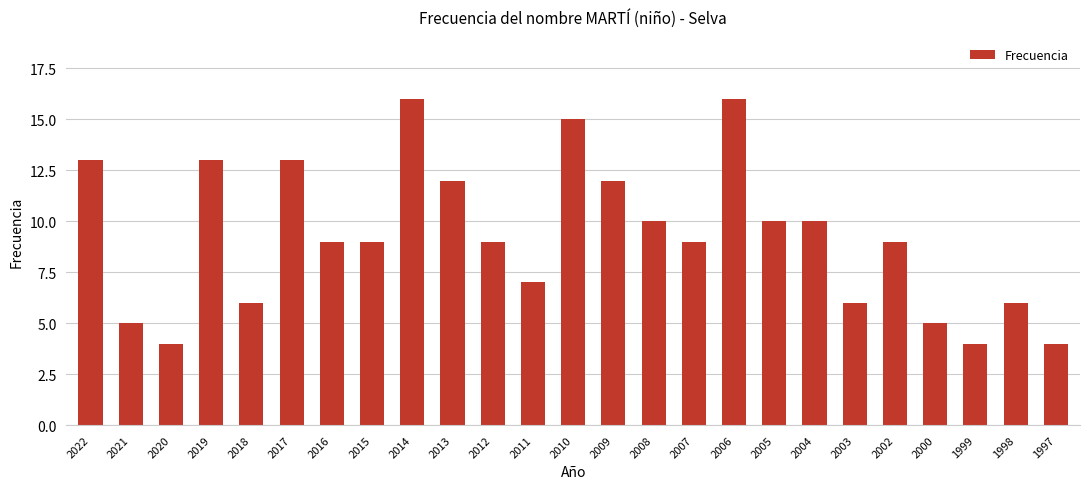

What is the value of the 22nd bar from the left?

5